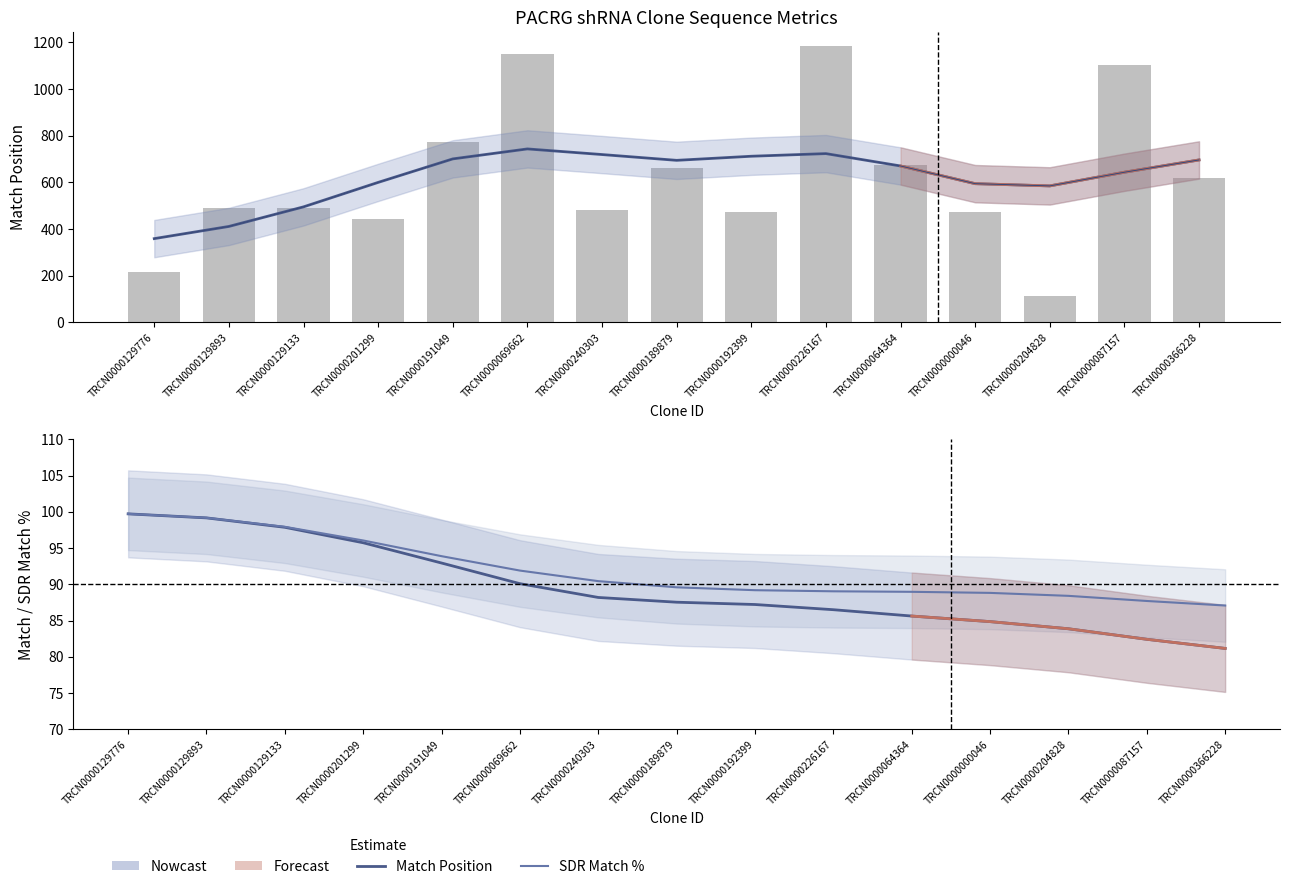

What is the label of the 9th bar from the right?

TRCN0000240303